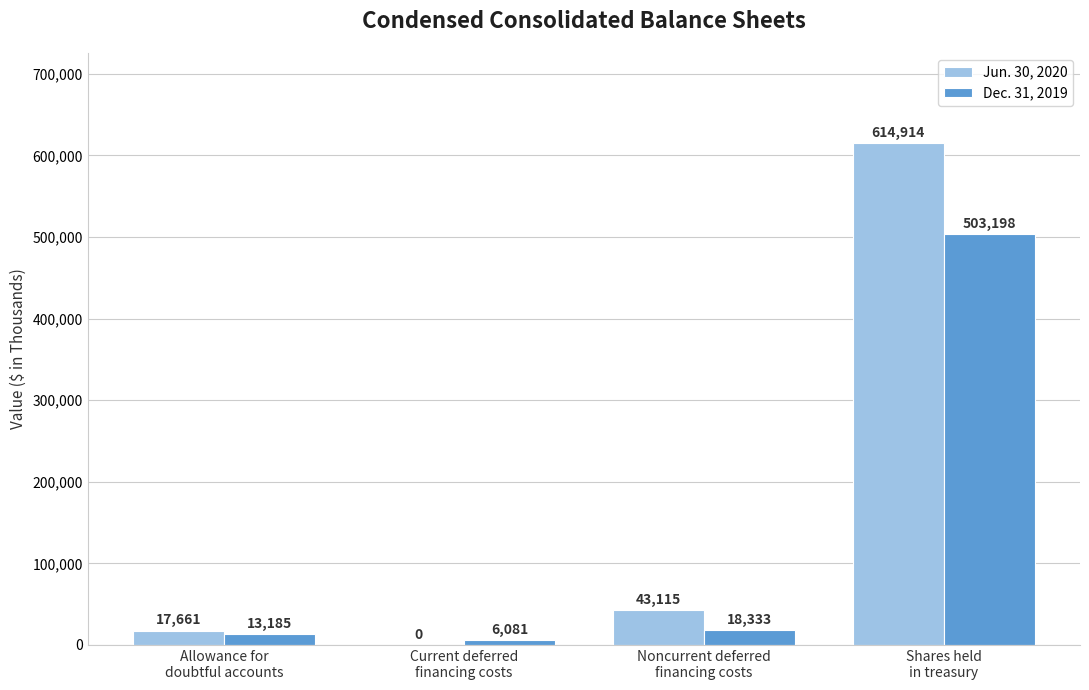

How many distinct data groups are displayed?

2